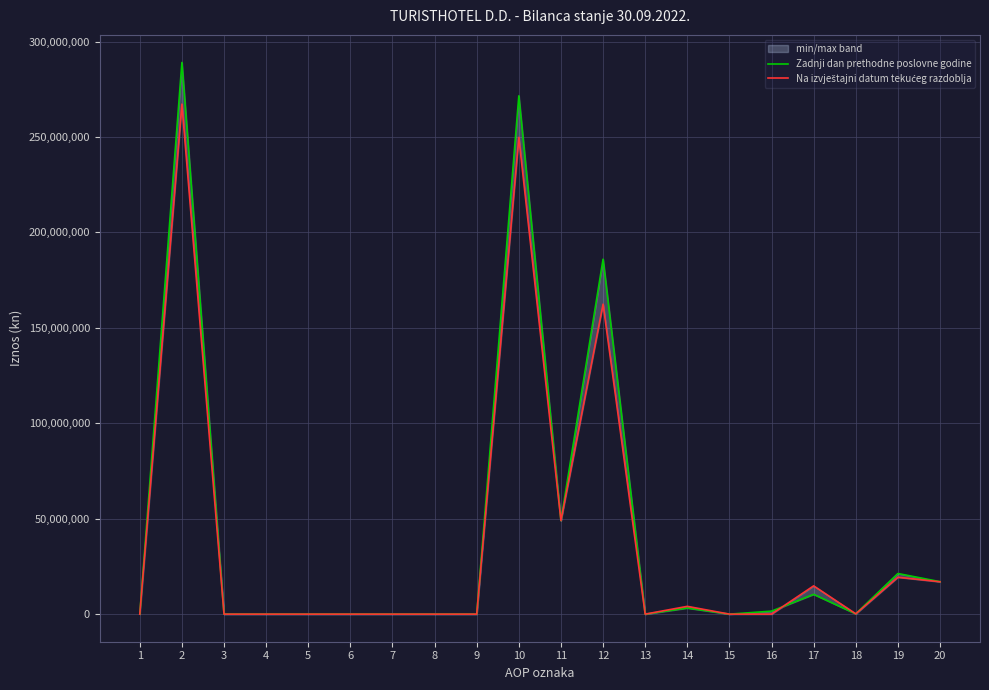

Which series has the largest range (max minus min)?

Zadnji dan prethodne poslovne godine